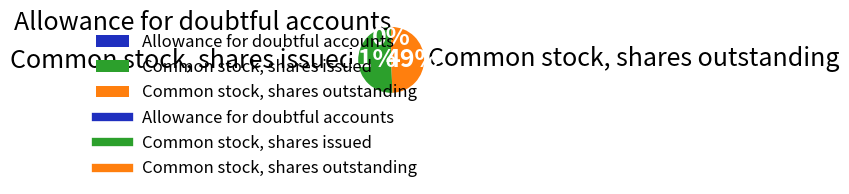

To the nearest percent, what portion does Common stock, shares issued represent?

51%